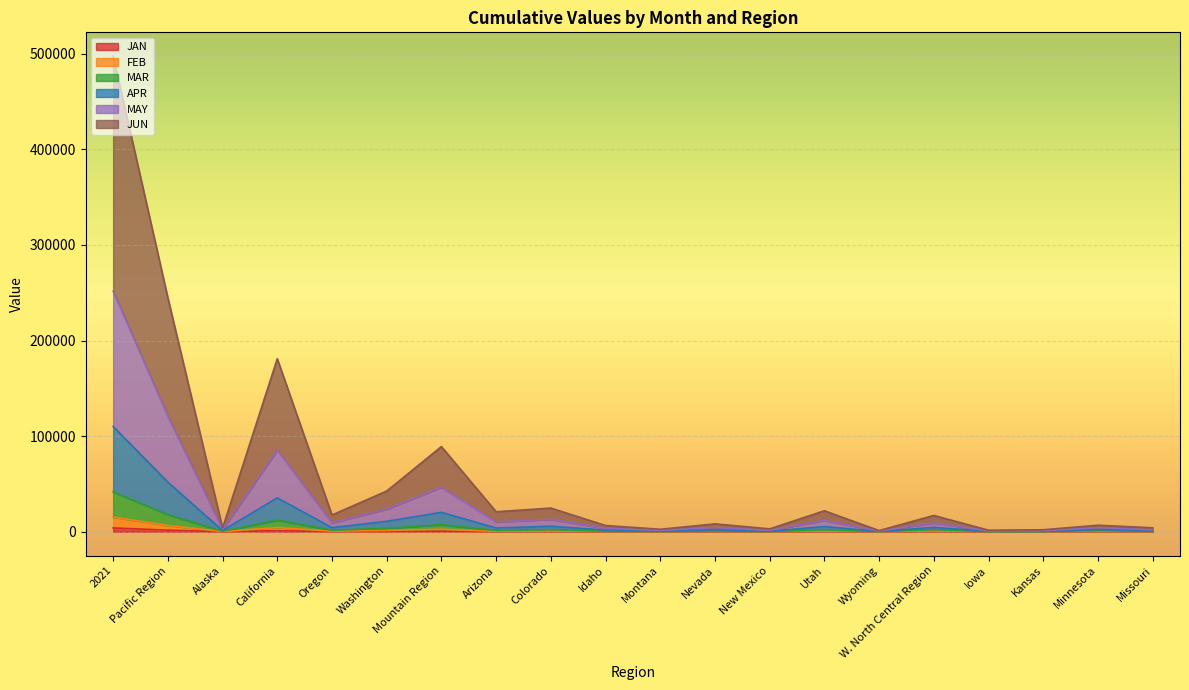

At which category is the sum across all series the highest?

2021